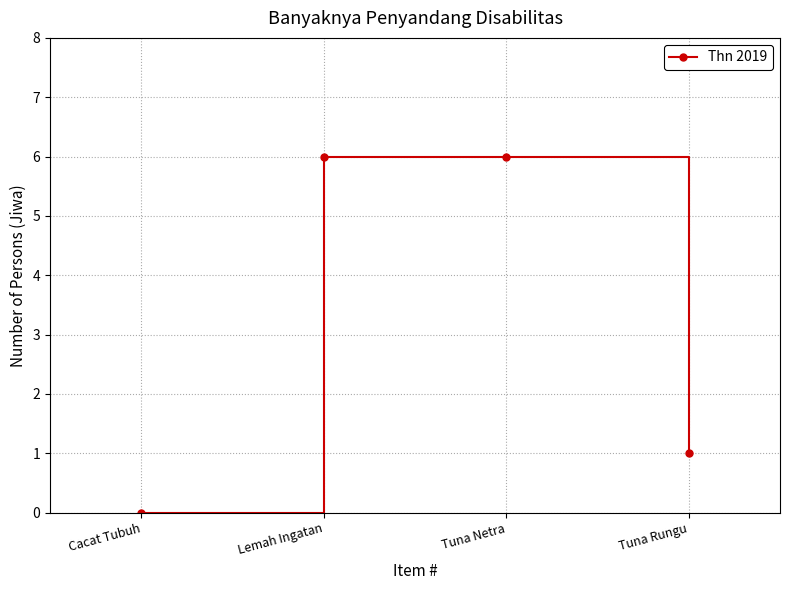

What is the sum of the values at Lemah Ingatan and Cacat Tubuh?

6